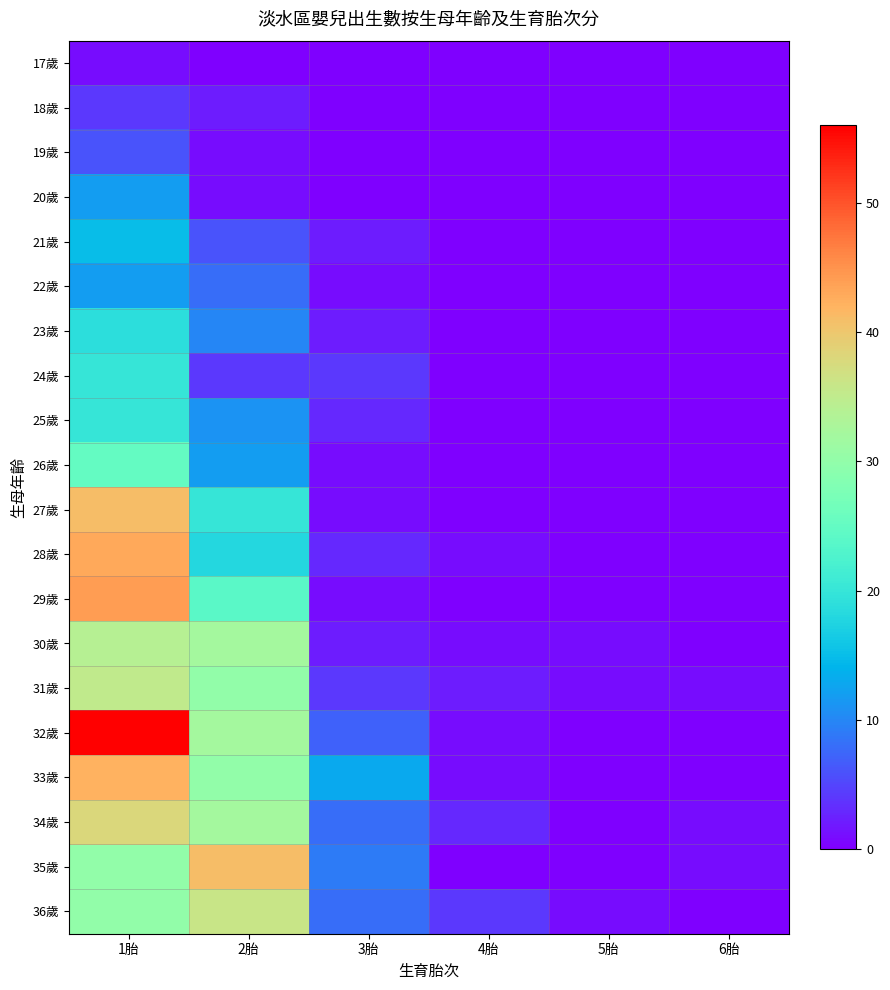

At which category is the sum across all series the highest?

1胎